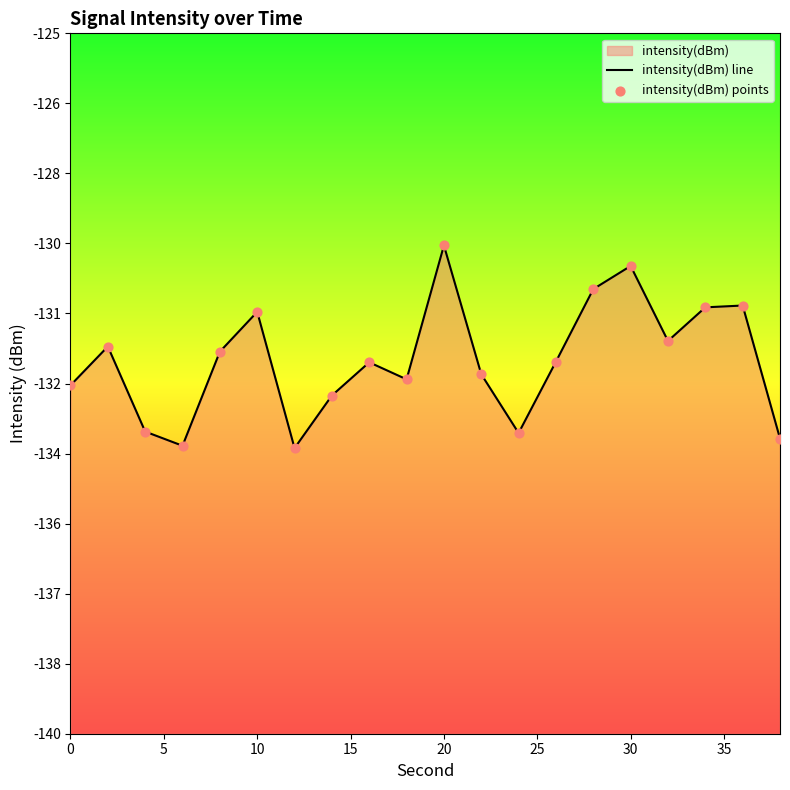

Which series has the largest total across all categories?

intensity(dBm) line